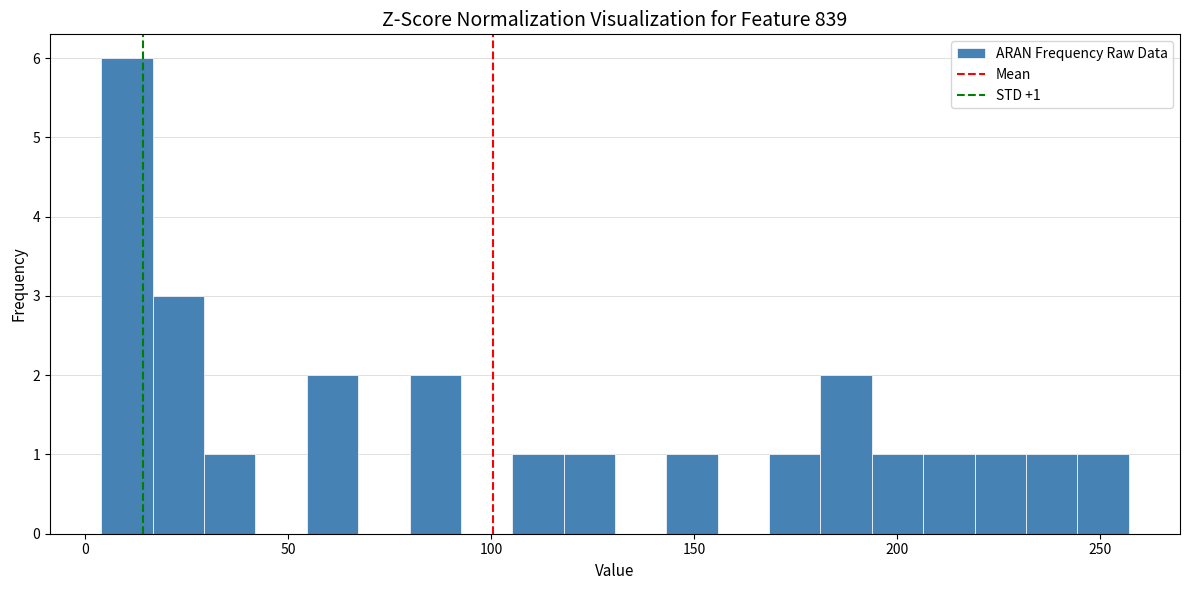

Around what value on the x-axis is the tallest bar? Give the approximate position of its centre, as read against the axis.

10